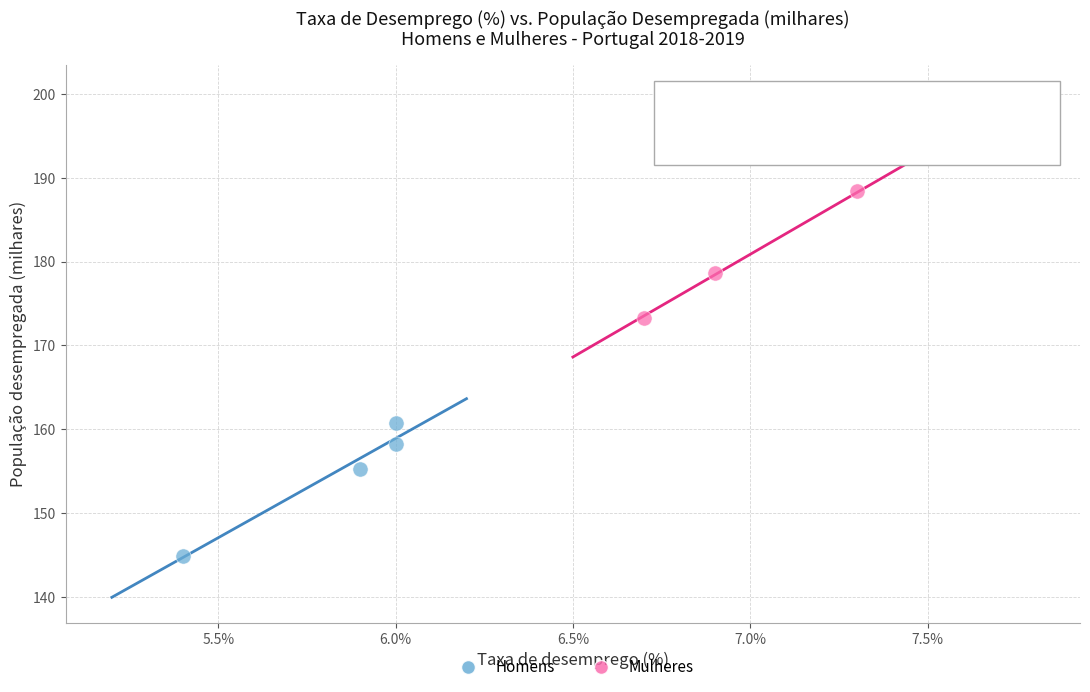

What are all the series names shown in the legend?

Homens, Mulheres